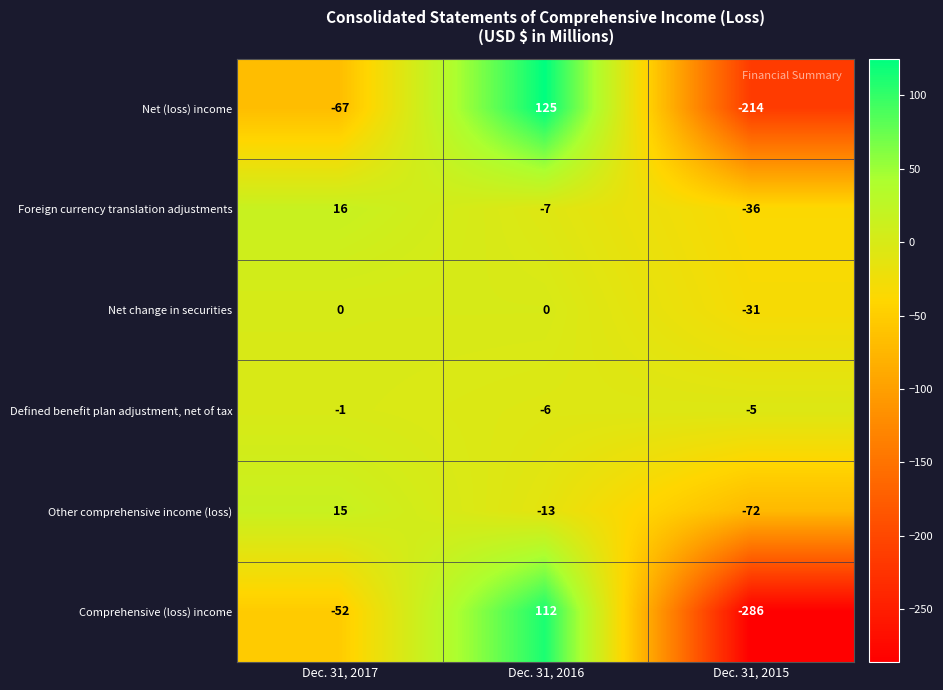

At which label does Foreign currency translation adjustments first exceed -7?

Dec. 31, 2017